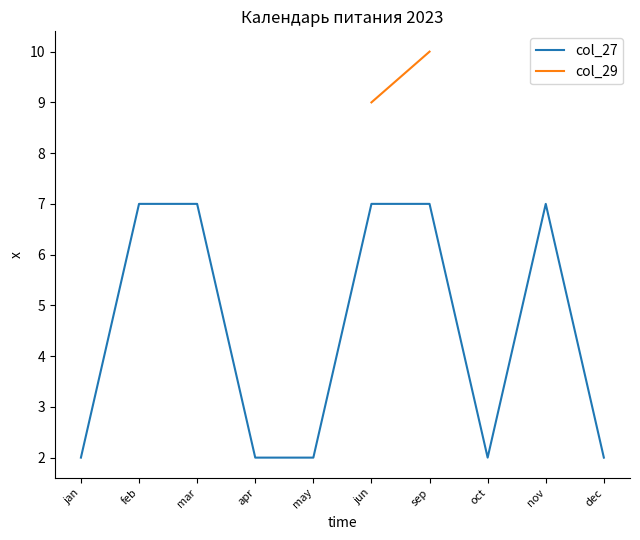

What are all the series names shown in the legend?

col_27, col_29